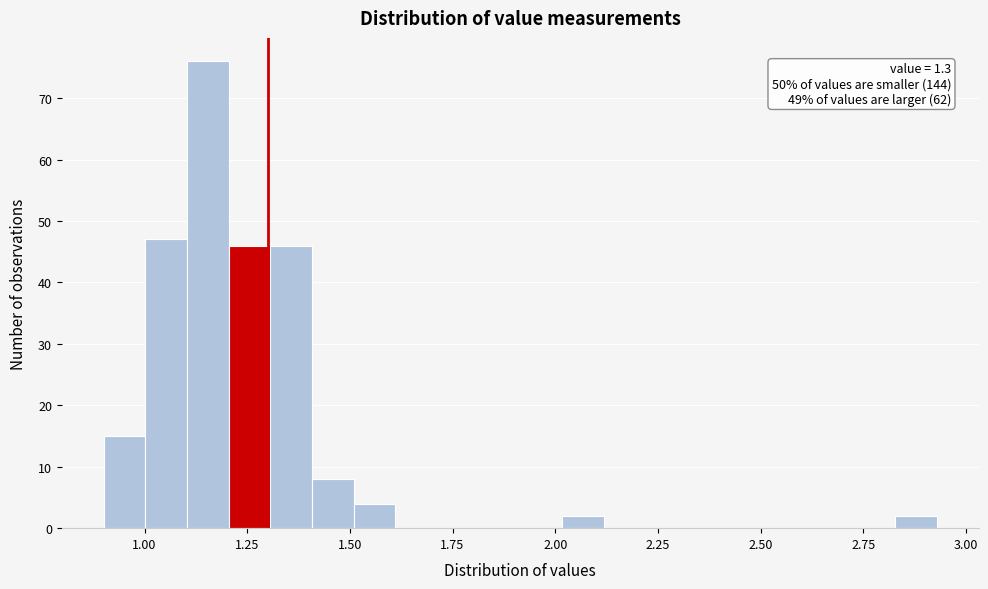

Read against the x-axis, roughly where is the centre of the tallest bar?

1.15